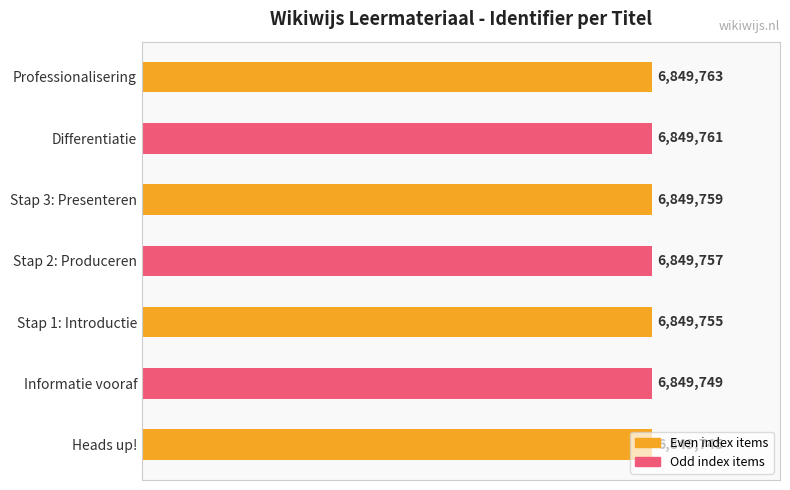

Reading left to right, extract all data points from this chart.

6849745	6849749	6849755	6849757	6849759	6849761	6849763